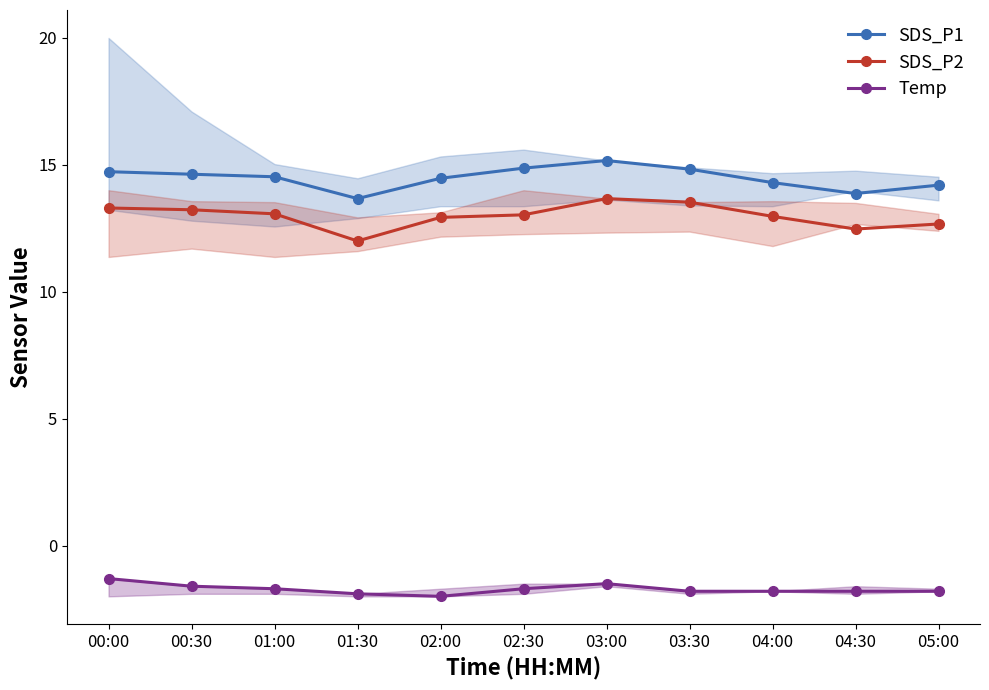

What is the value of the SDS_P2 point at the 11th from the left?

12.7